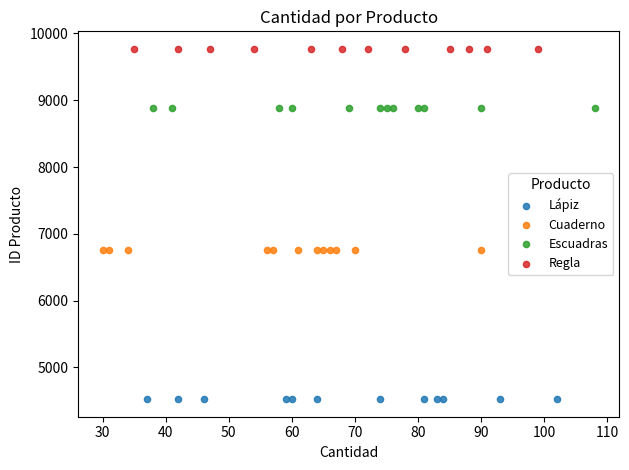

Which series reaches the minimum Y coordinate?

Lápiz